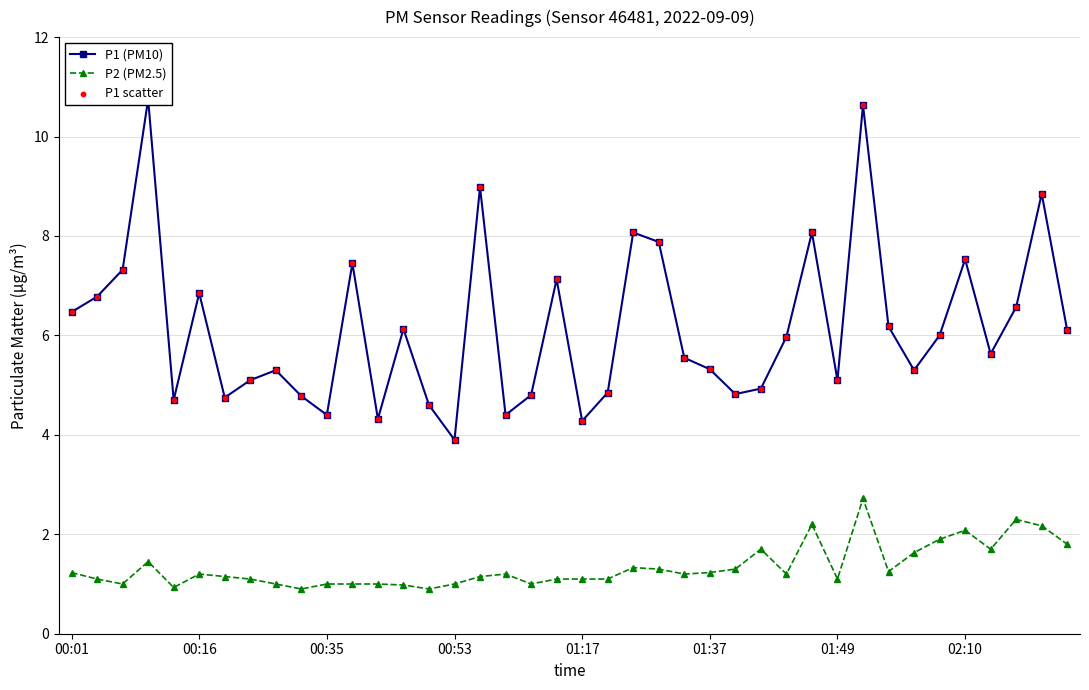

At which category is the sum across all series the highest?

31